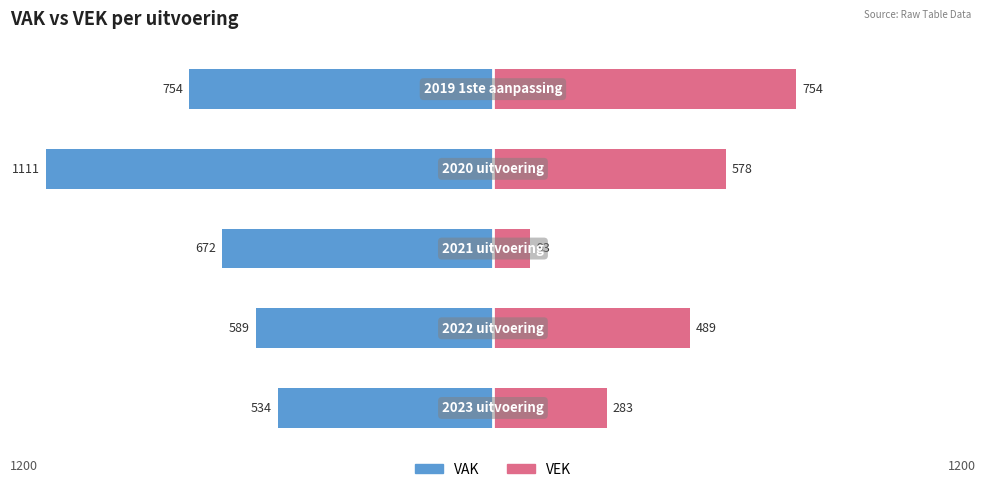

What is the difference between the VAK values at 1 and 3?

522